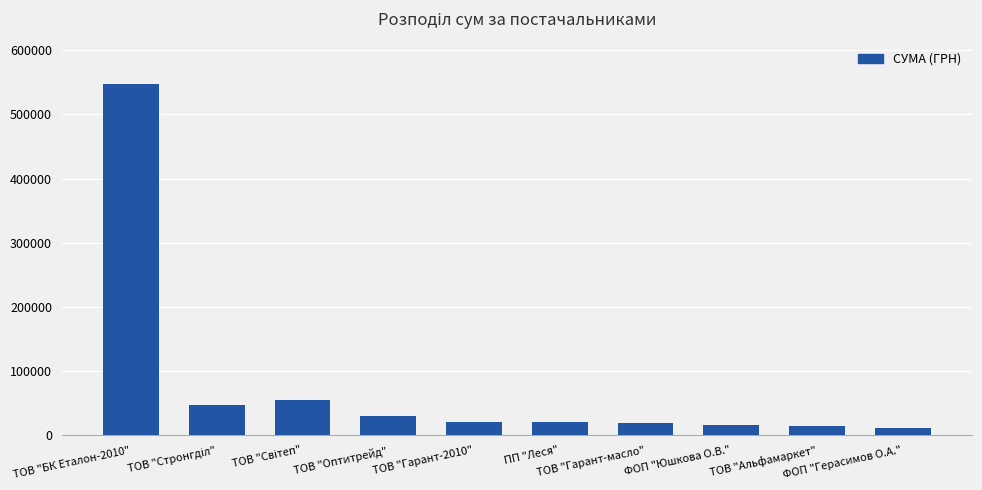

What is the ratio of the value at ТОВ "Оптитрейд" to the value at ТОВ "Гарант-2010"?

1.4